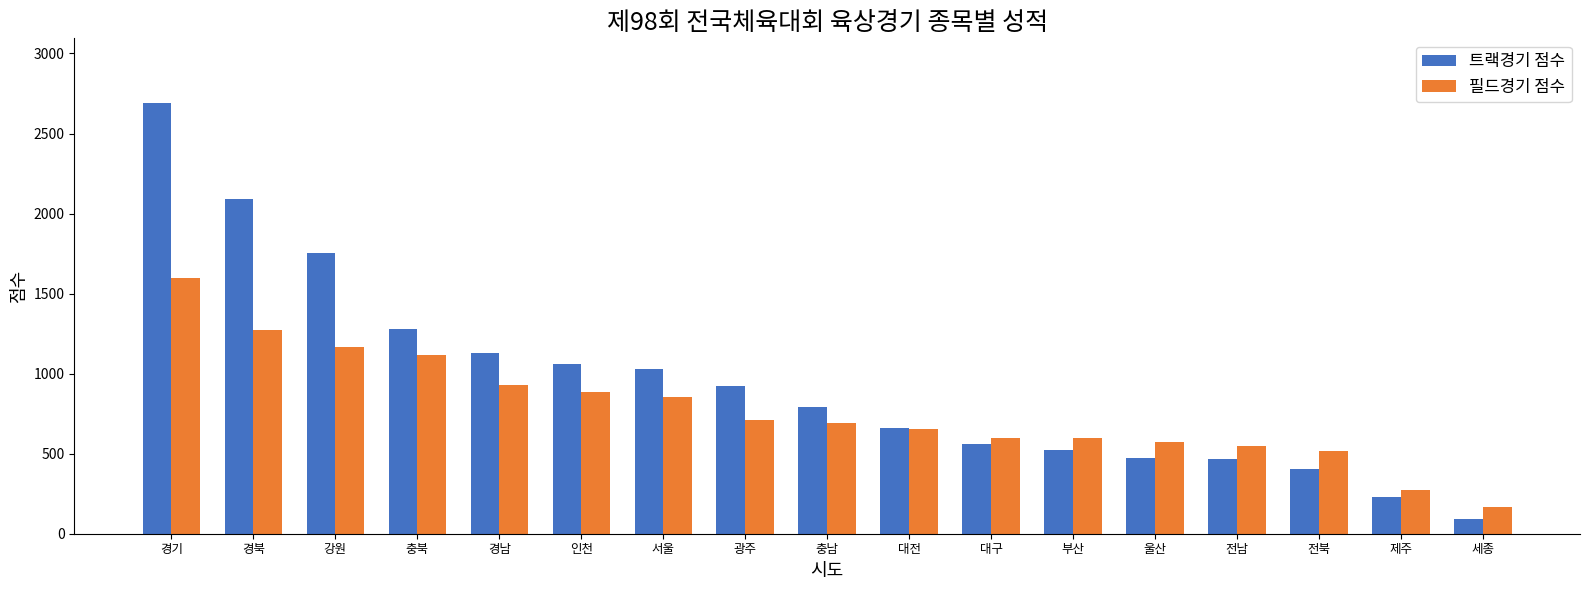

Between 경남 and 세종, which series saw the biggest shift?

트랙경기 점수